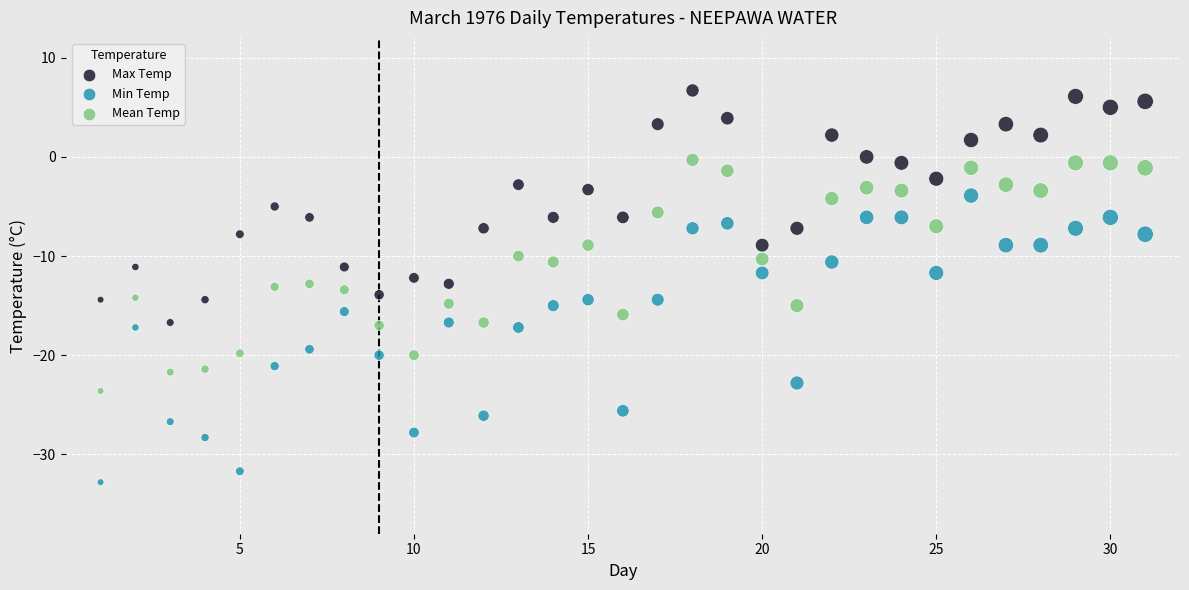

Across all data points, what is the range of X values (max minus min)?

30.0